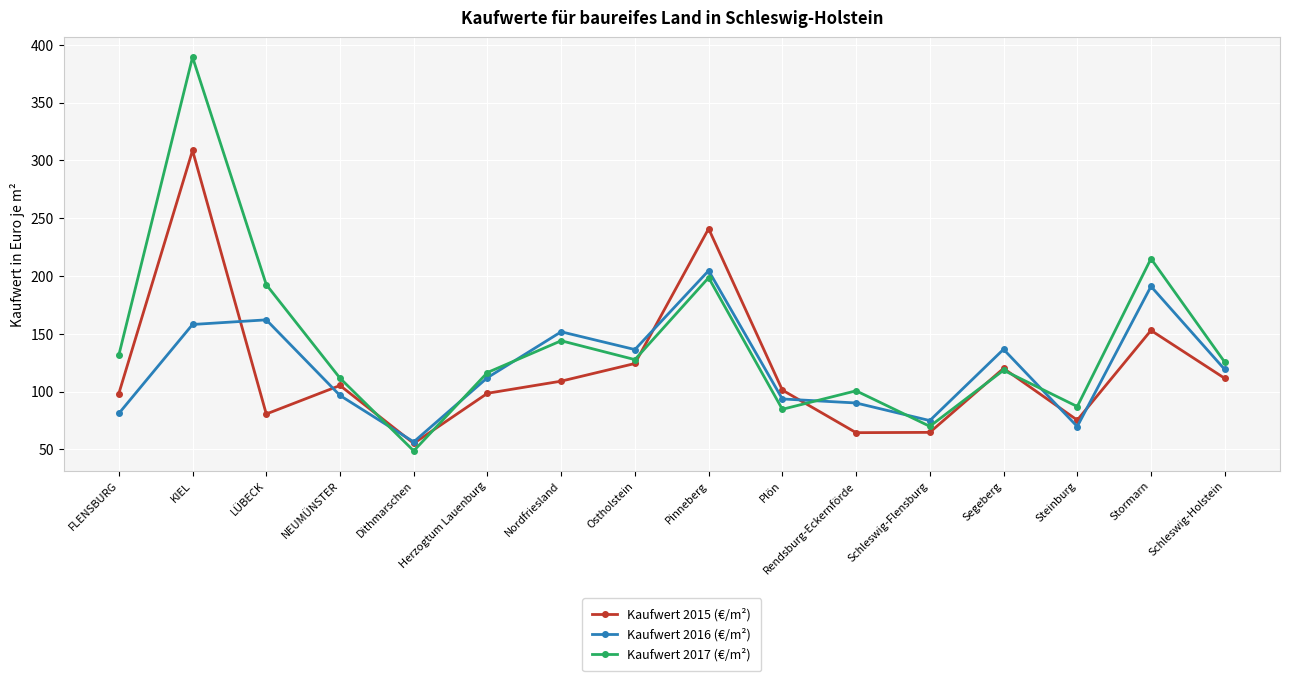

What is the maximum value for Kaufwert 2017 (€/m²)?

389.3